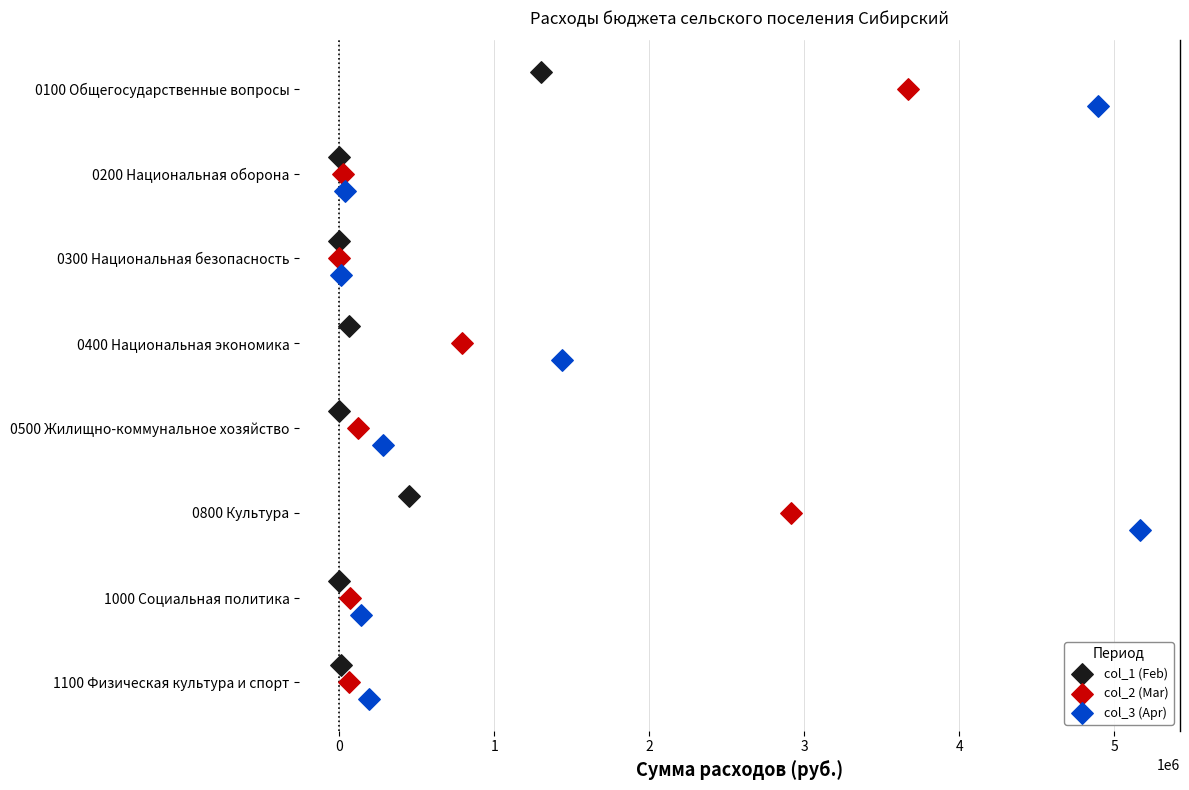

Which series contains the lowest Y value?

col_1 (Feb)